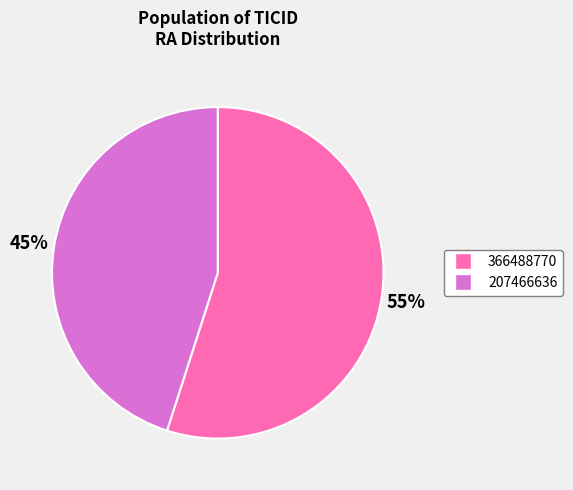

True or false: 366488770 accounts for 55% of the total.

True